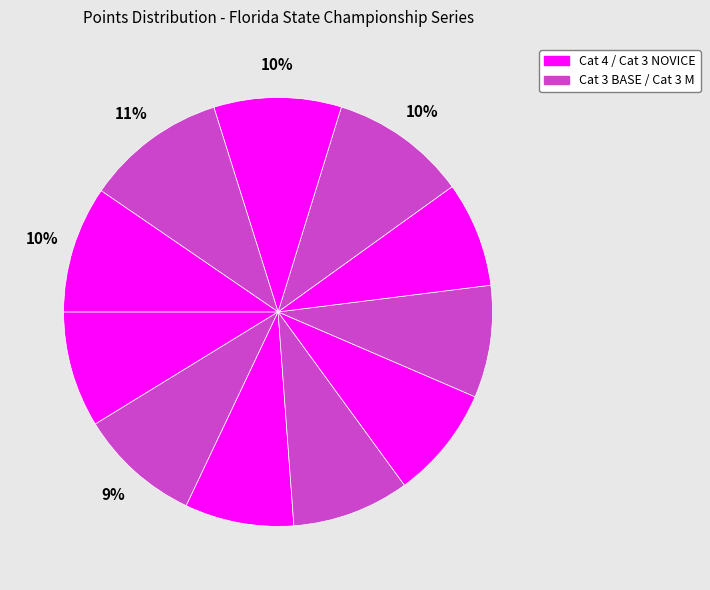

How many segments does this pie chart have?

11